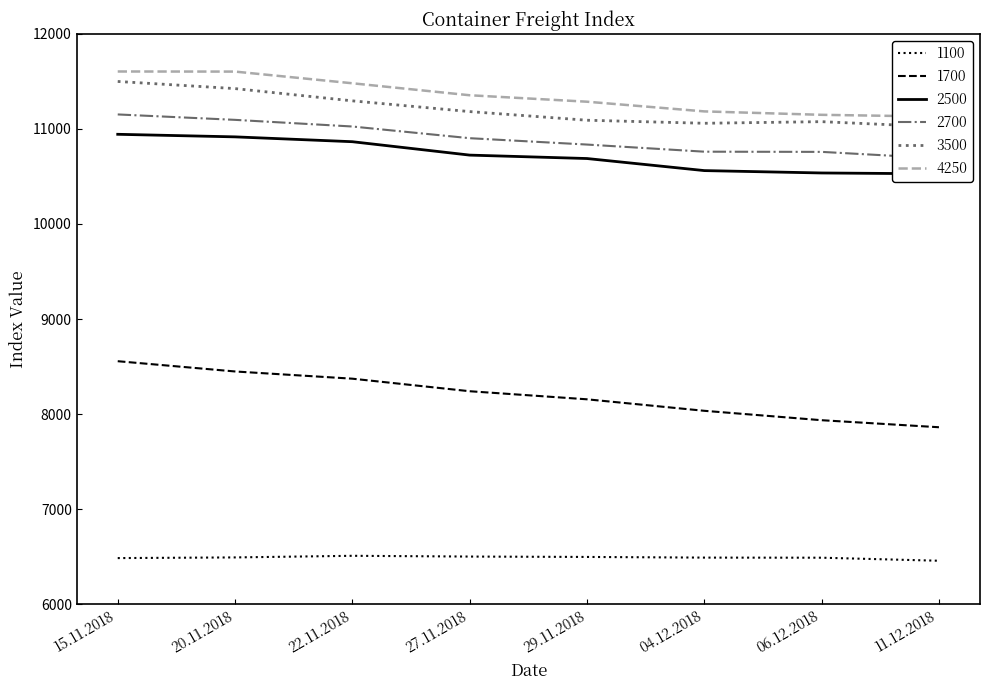

Which series has the widest spread of values?

1700